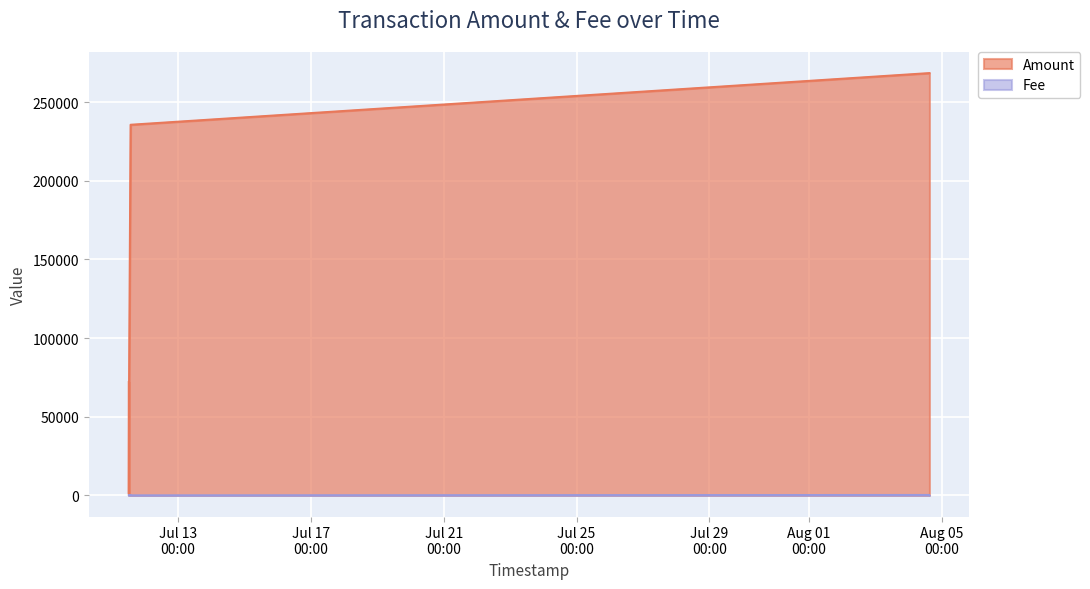

True or false: Fee has a value of 0 at 2015-07-11 12:38:23.

False